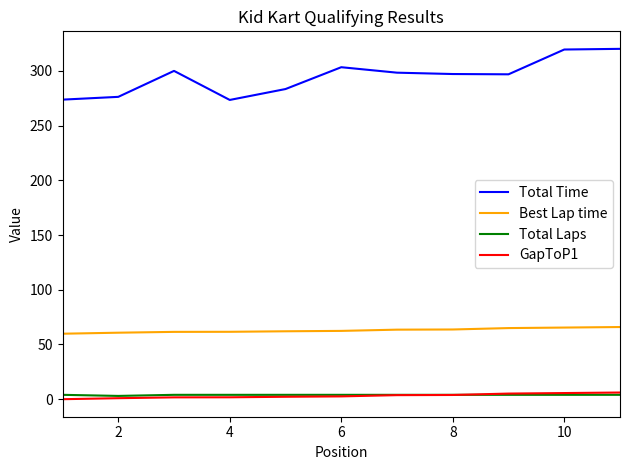

Which series has the largest total across all categories?

Total Time